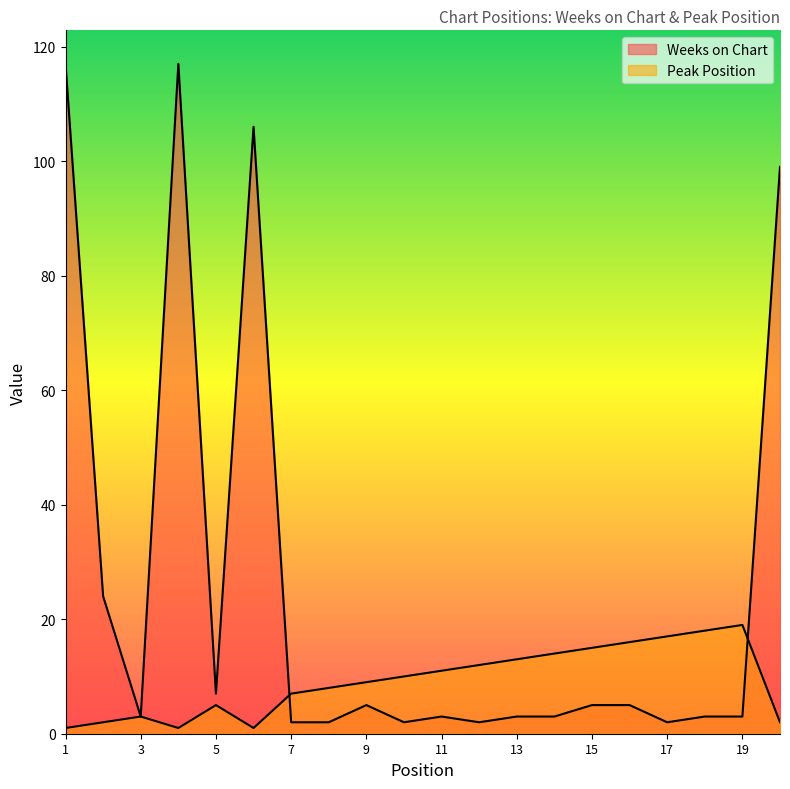

What is the total value across all series at 17?

19